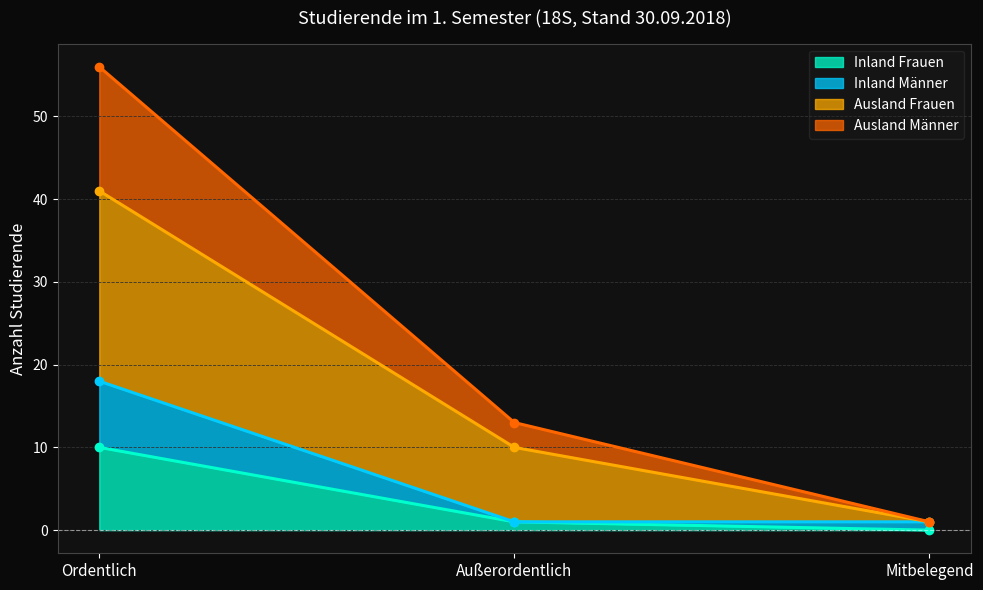

Is the value of Inland Frauen at Ordentlich greater than the value of Ausland Männer at Außerordentlich?

No